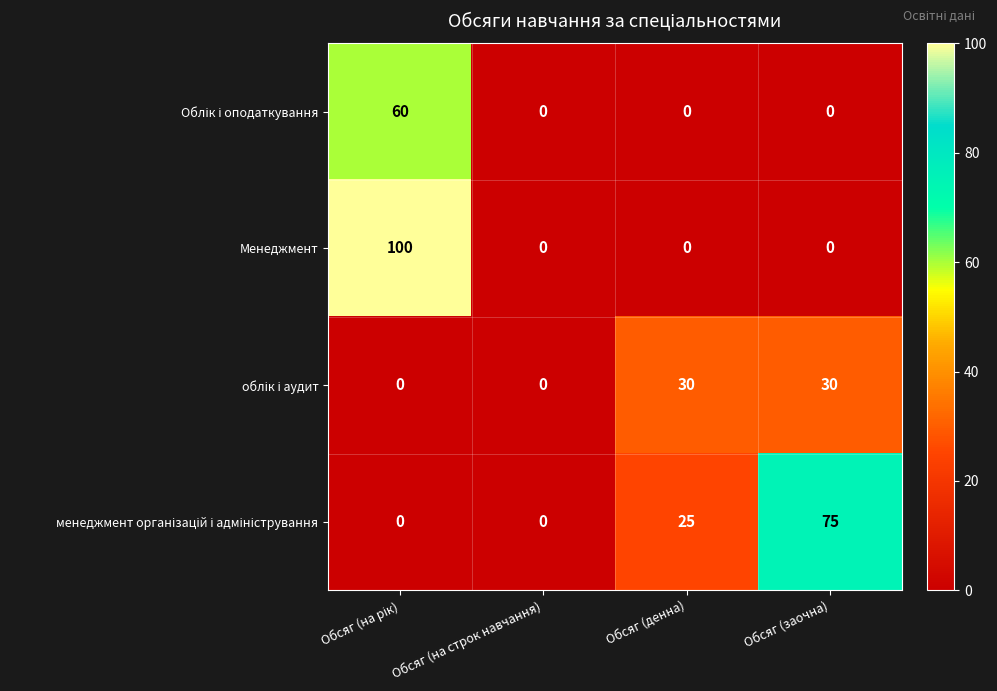

How many values in Менеджмент are above zero?

1